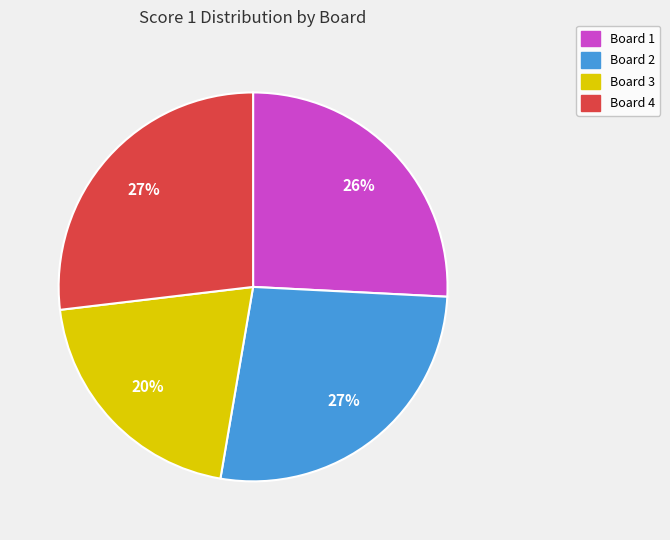

Which has a higher value, Board 3 or Board 1?

Board 1